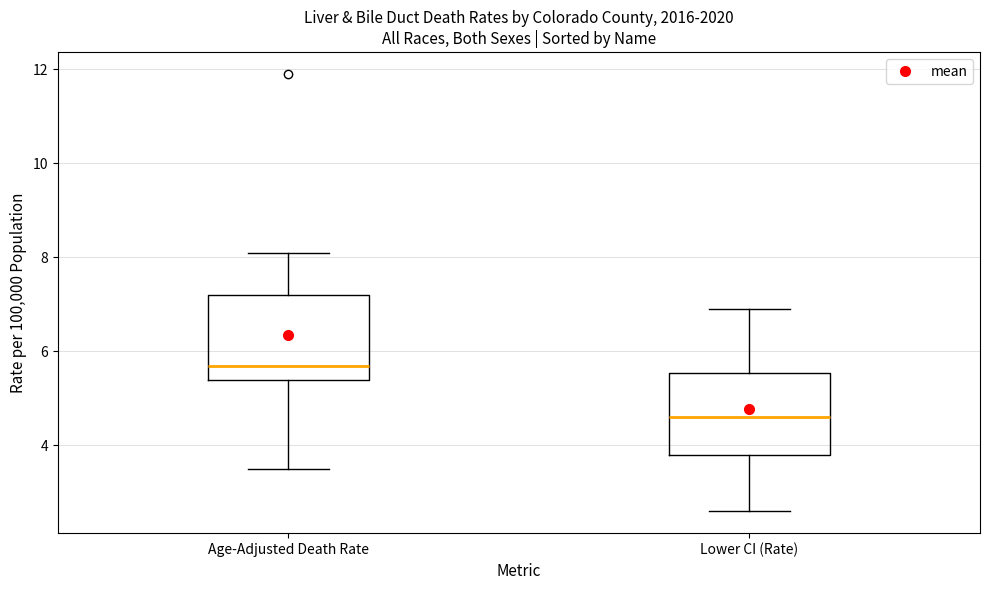

Reading left to right, read every box against the y-axis: the position of its median line, the range the box covers, and the ends of its whiskers. The values are not printed on the chart, so give them approximately, as read against the axis.

Age-Adjusted Death Rate: median 5.8, box 5.4 to 7.2, whiskers 3.6 to 8.2
Lower CI (Rate): median 4.6, box 3.8 to 5.6, whiskers 2.6 to 7.0